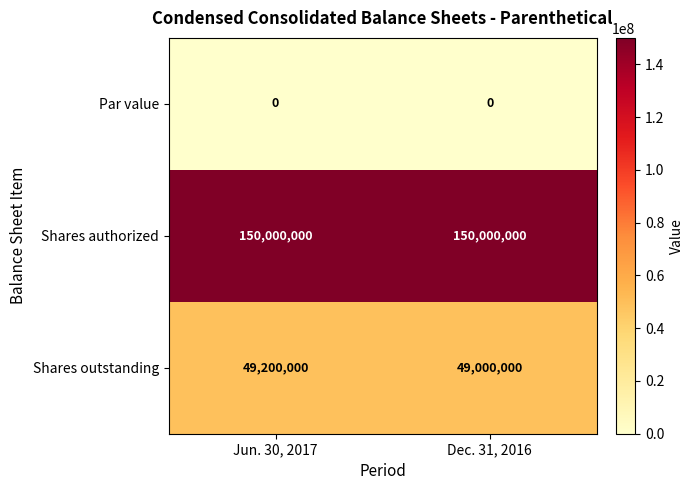

At Jun. 30, 2017, list the series in order from smallest to largest.

Par value, Shares outstanding, Shares authorized